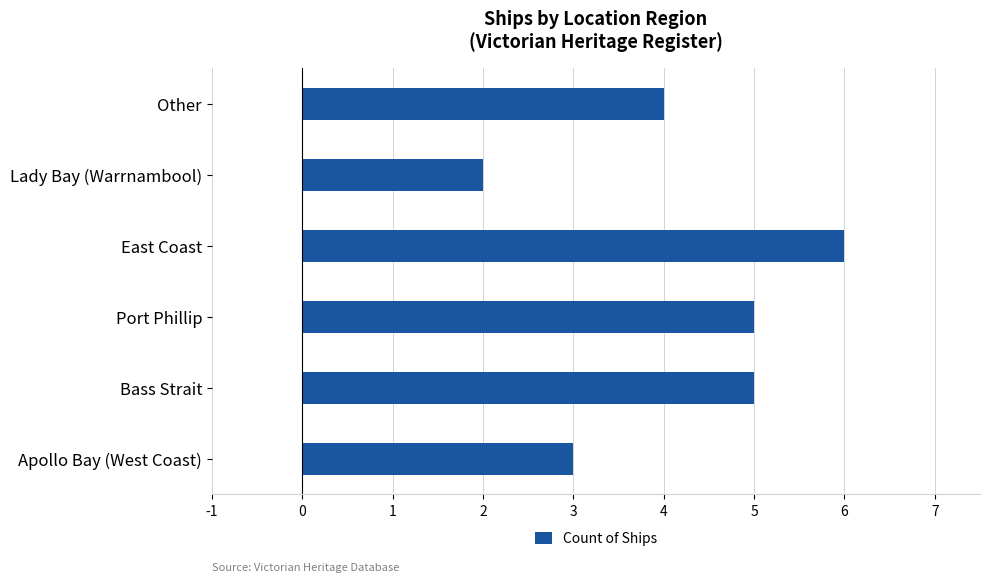

The value at Other is 2. True or false?

False